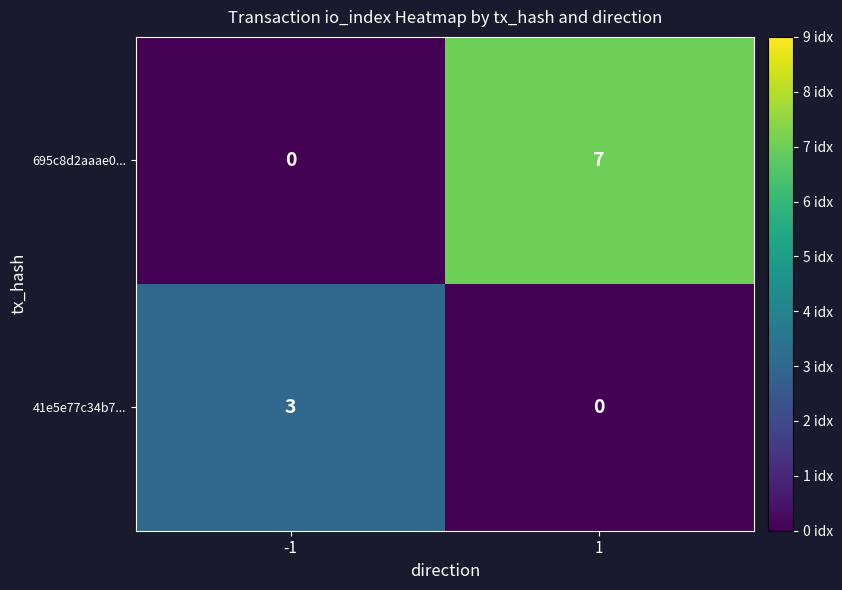

Which series changed the most between -1 and 1?

695c8d2aaae0...